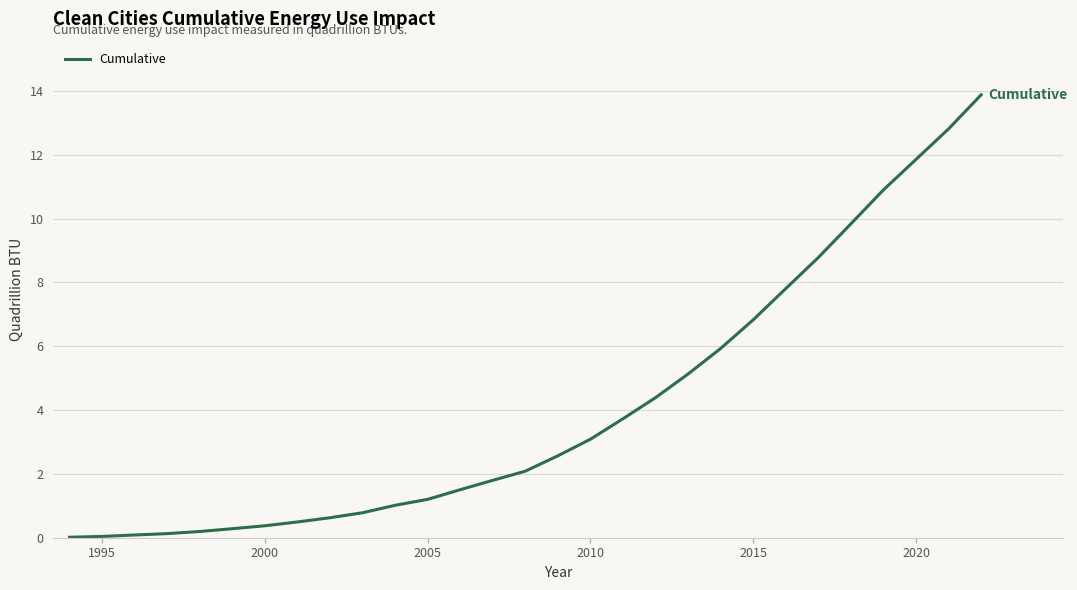

What is the greatest value displayed?

13.9